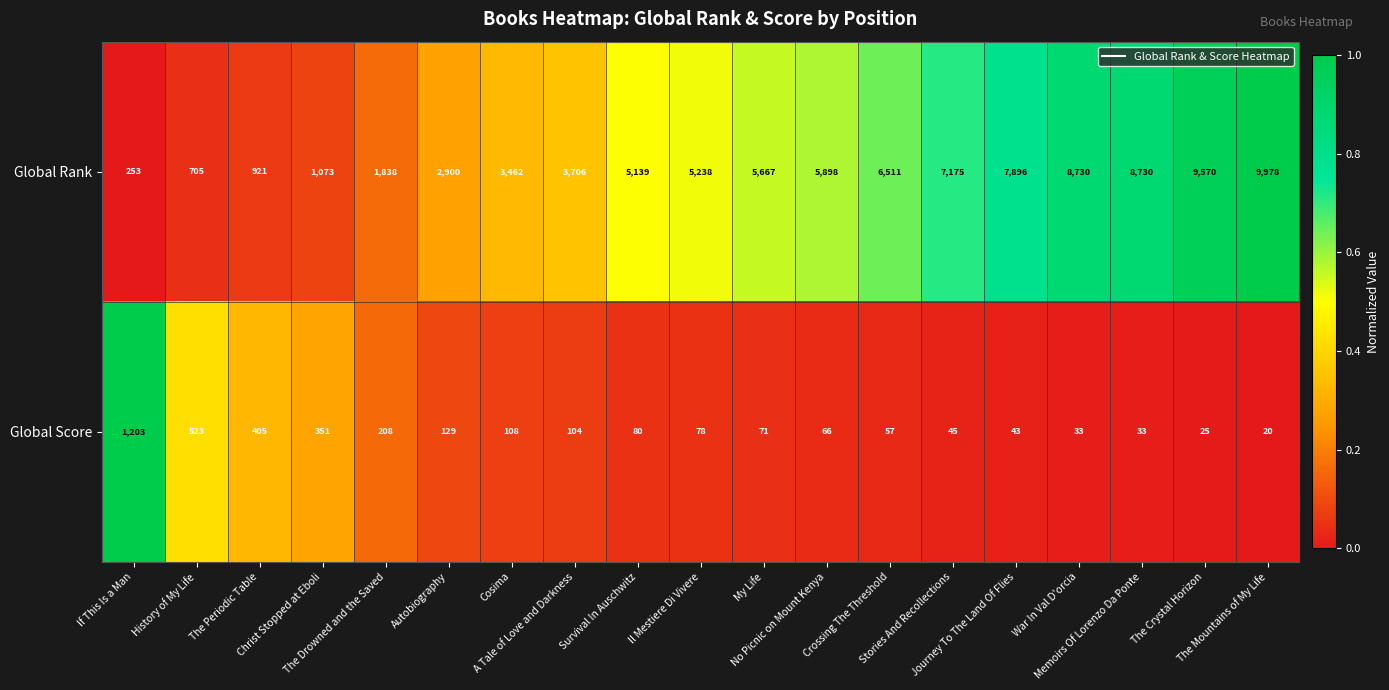

List the series in order of their overall mean, lowest first.

Global Score, Global Rank